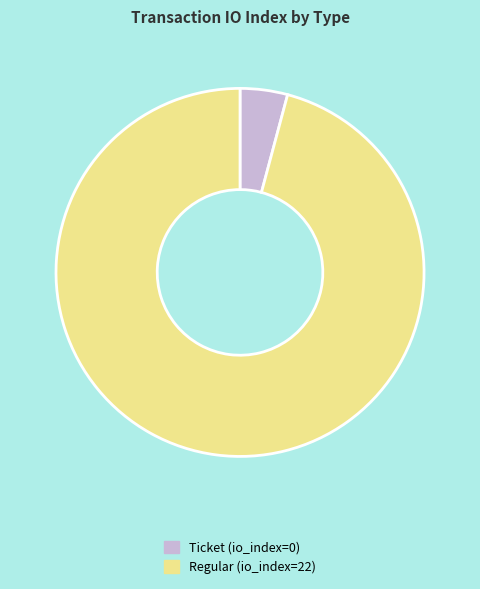

Is there a majority slice in this chart?

Yes